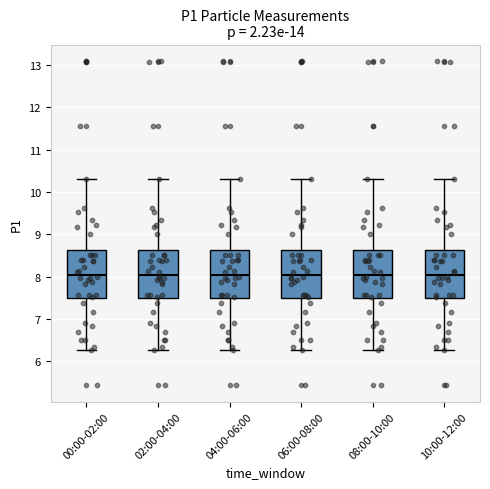

Reading left to right, read every box against the y-axis: the position of its median line, the range the box covers, and the ends of its whiskers. The values are not printed on the chart, so give them approximately, as read against the axis.

00:00-02:00: median 8.1, box 7.5 to 8.6, whiskers 6.3 to 10.3
02:00-04:00: median 8.1, box 7.5 to 8.6, whiskers 6.3 to 10.3
04:00-06:00: median 8.1, box 7.5 to 8.6, whiskers 6.3 to 10.3
06:00-08:00: median 8.1, box 7.5 to 8.6, whiskers 6.3 to 10.3
08:00-10:00: median 8.1, box 7.5 to 8.6, whiskers 6.3 to 10.3
10:00-12:00: median 8.1, box 7.5 to 8.6, whiskers 6.3 to 10.3